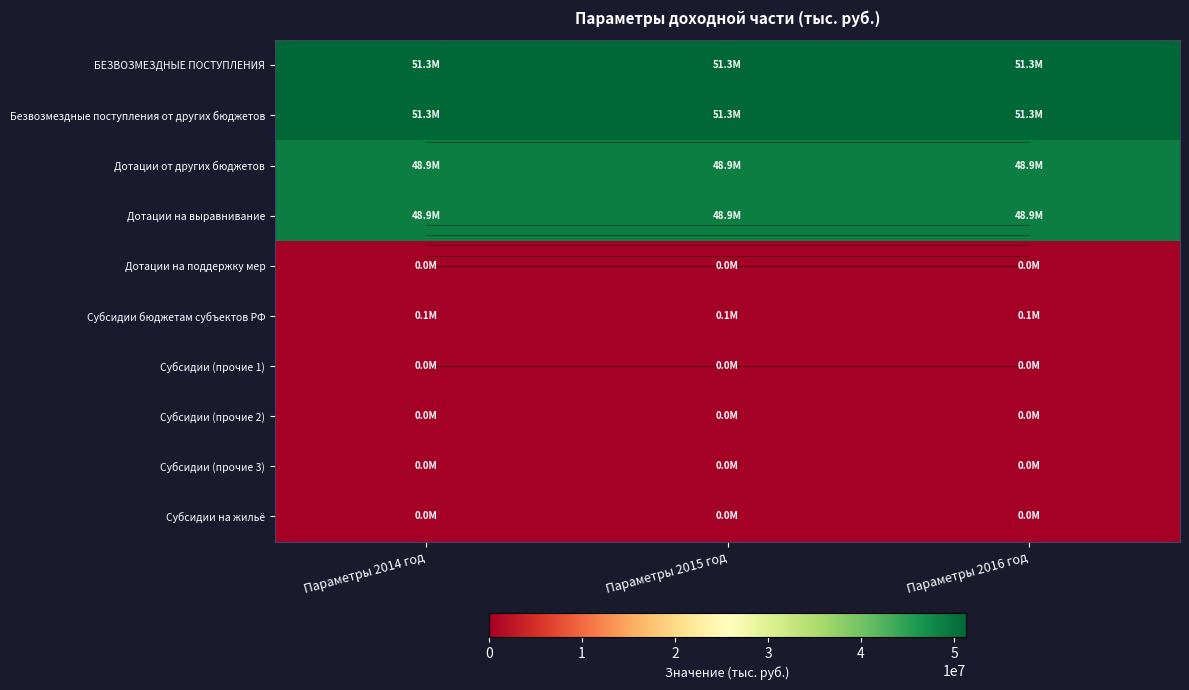

Is it true that Субсидии бюджетам субъектов РФ equals 92102.8 at Параметры 2015 год?

False